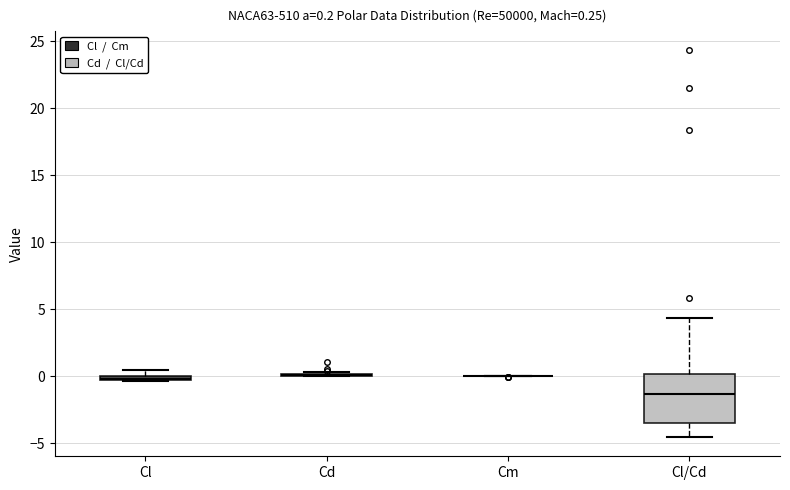

Comparing the boxes themselves (not the whiskers), which one is the tallest?

Cl/Cd